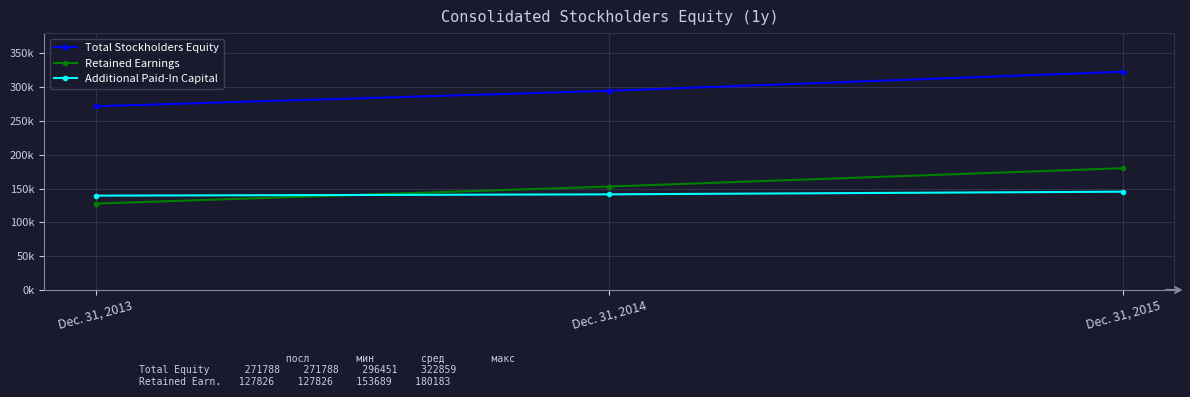

List the labels in order of Retained Earnings value, largest first.

Dec. 31, 2015, Dec. 31, 2014, Dec. 31, 2013